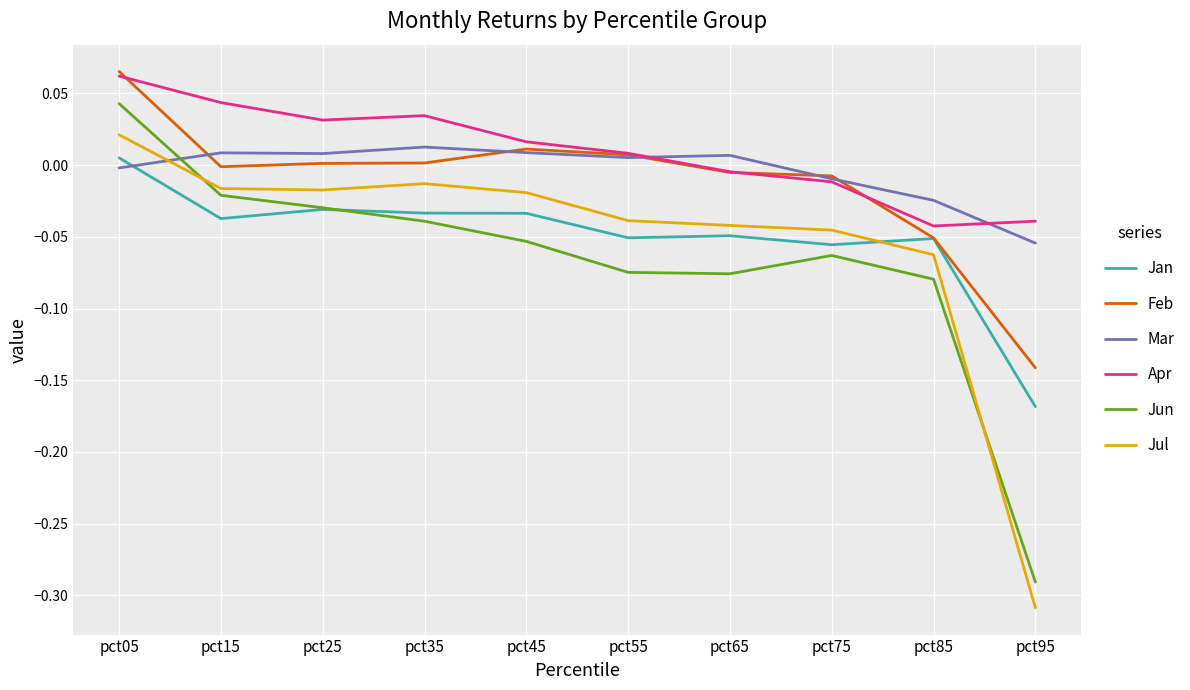

In Mar, how many points are higher than both neighbors (excluding endpoints)?

3